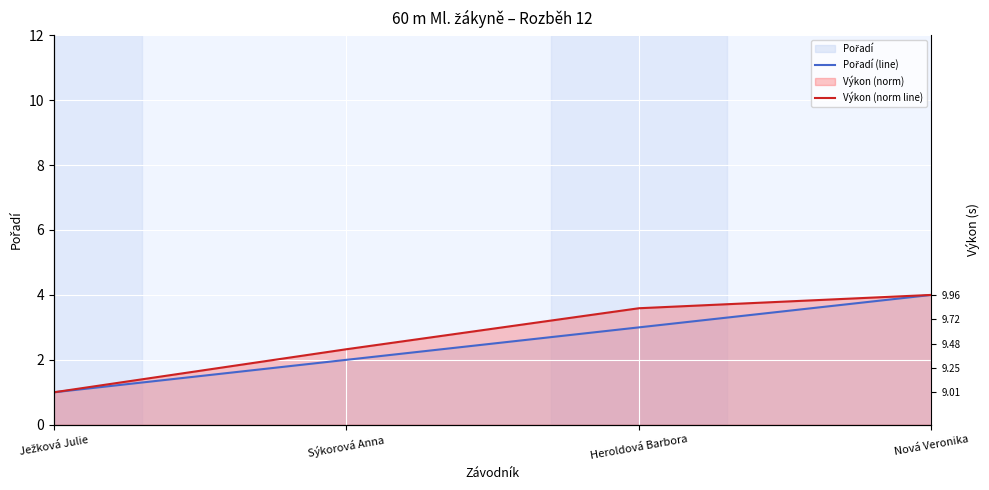

List the labels in order of Pořadí (line) value, smallest first.

Ježková Julie, Sýkorová Anna, Heroldová Barbora, Nová Veronika